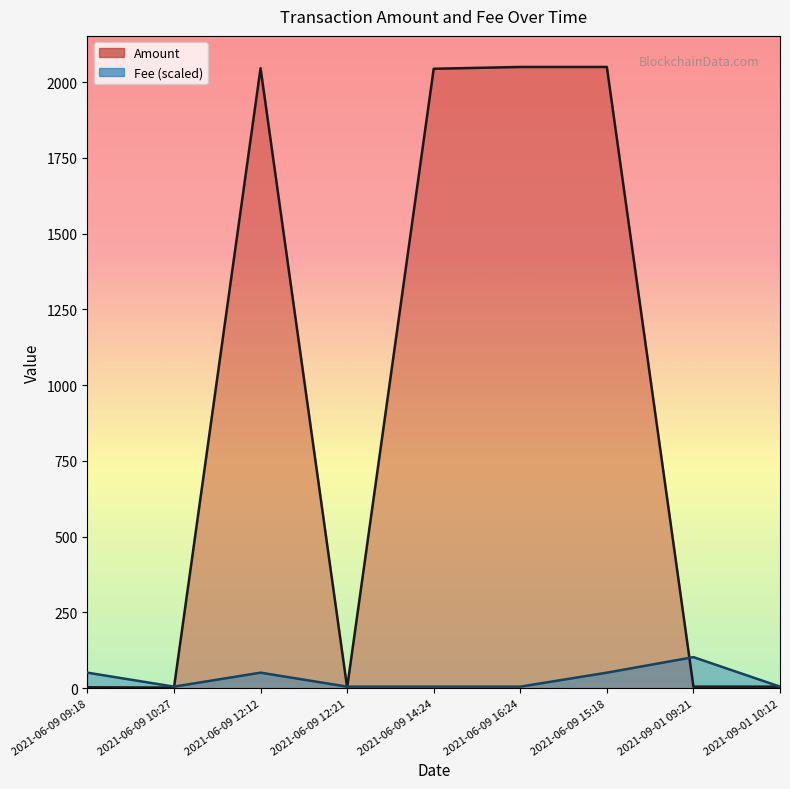

Is it true that Amount equals 2046.0 at 2021-06-09 12:12?

True